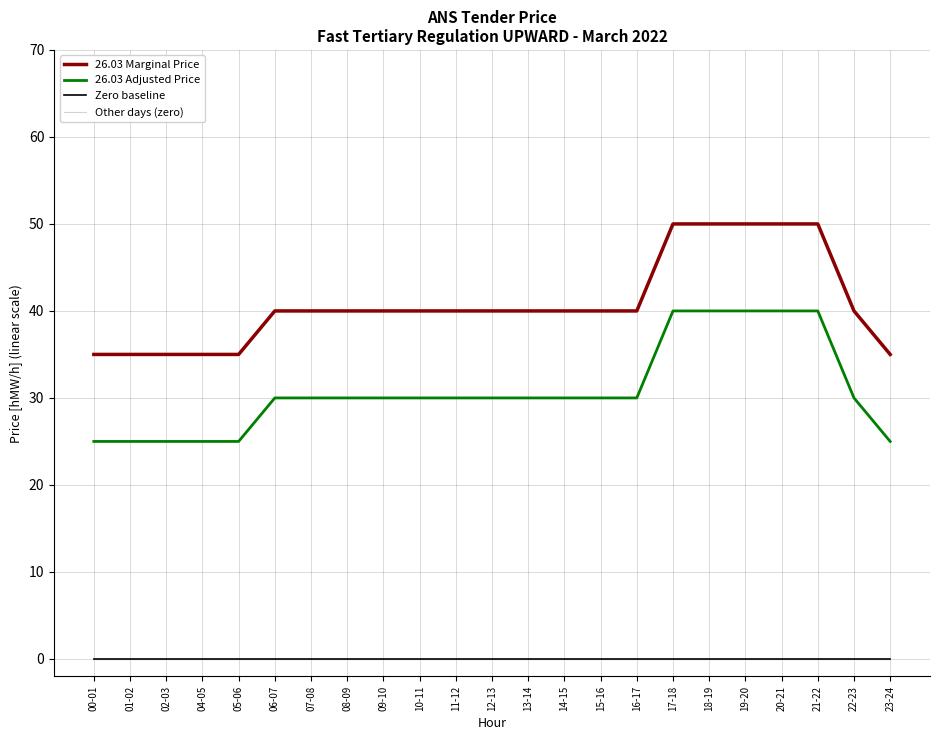

True or false: 26.03 Adjusted has a value of 70 at 17-18.

False